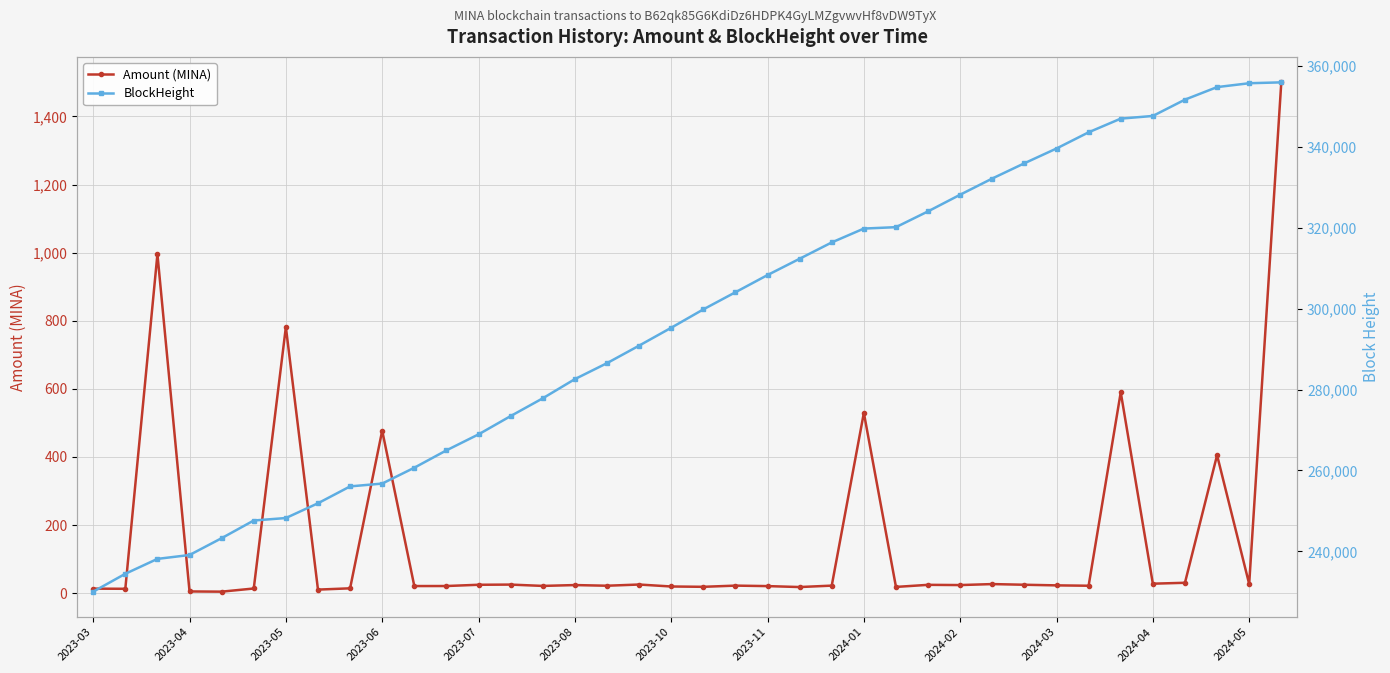

Reading right to left, what are all the values shown in this chart?

Amount (MINA): 1500.0	27.0	405.3	30.6	27.9	590.0	21.9	23.0	24.8	26.8	23.9	24.5	18.4	529.5	22.2	18.0	20.8	22.2	18.7	19.7	25.4	21.9	23.9	21.4	25.3	24.7	21.1	21.0	477.3	14.3	10.5	781.4	13.8	4.5	5.1	995.4	12.9	13.4
BlockHeight: 355911.0	355693.0	354739.0	351639.0	347606.0	346948.0	343568.0	339563.0	335916.0	332148.0	328146.0	324031.0	320124.0	319777.0	316348.0	312317.0	308287.0	304035.0	299799.0	295260.0	290840.0	286512.0	282567.0	277825.0	273438.0	268915.0	264963.0	260672.0	256756.0	256056.0	251888.0	248240.0	247628.0	243262.0	239102.0	238142.0	234461.0	230043.0